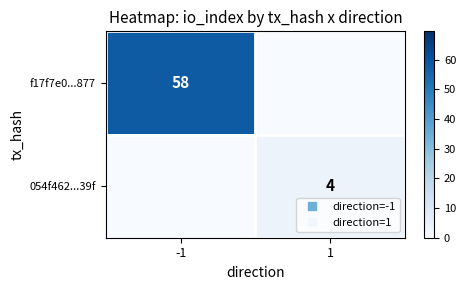

What is the average value of the f17f7e0...877 series?

29